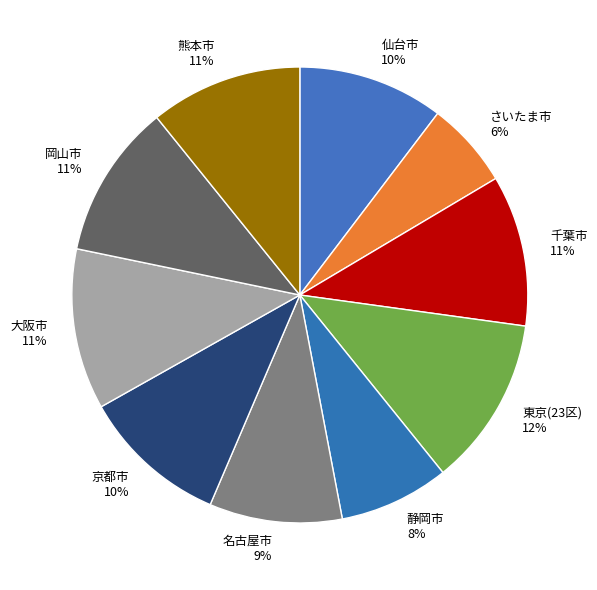

How many segments does this pie chart have?

10